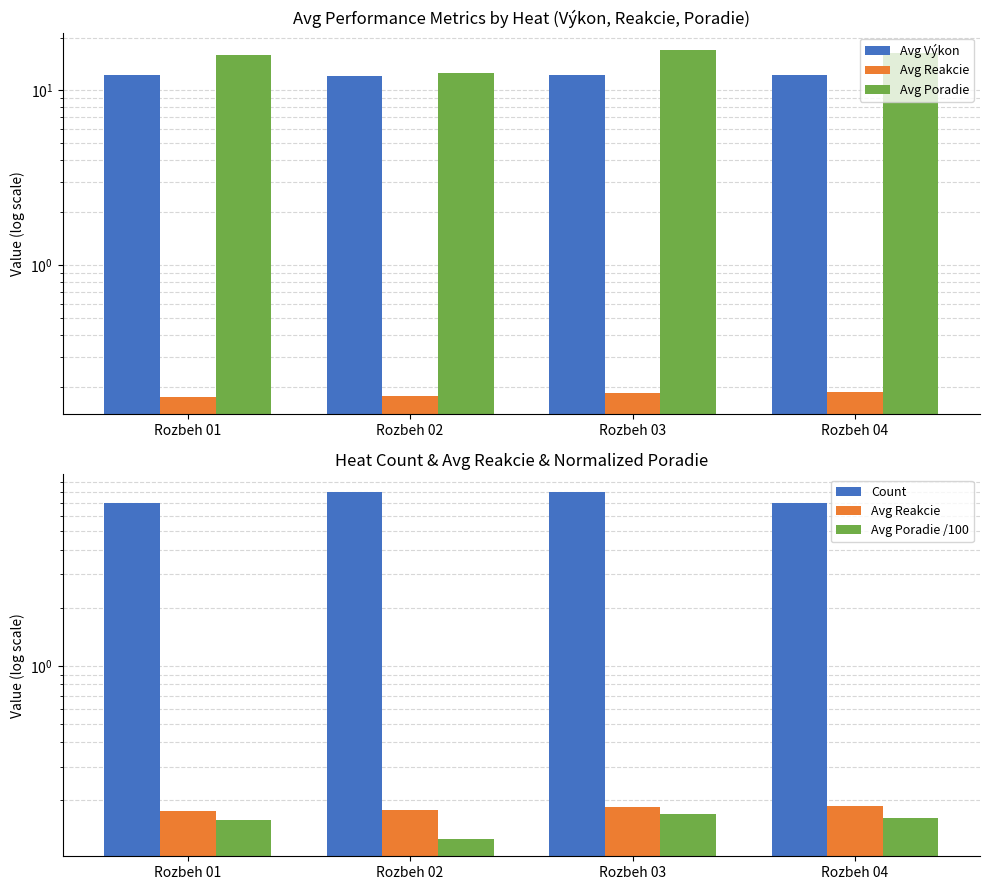

What is the lowest value of the Avg Poradie /100 series?

0.1